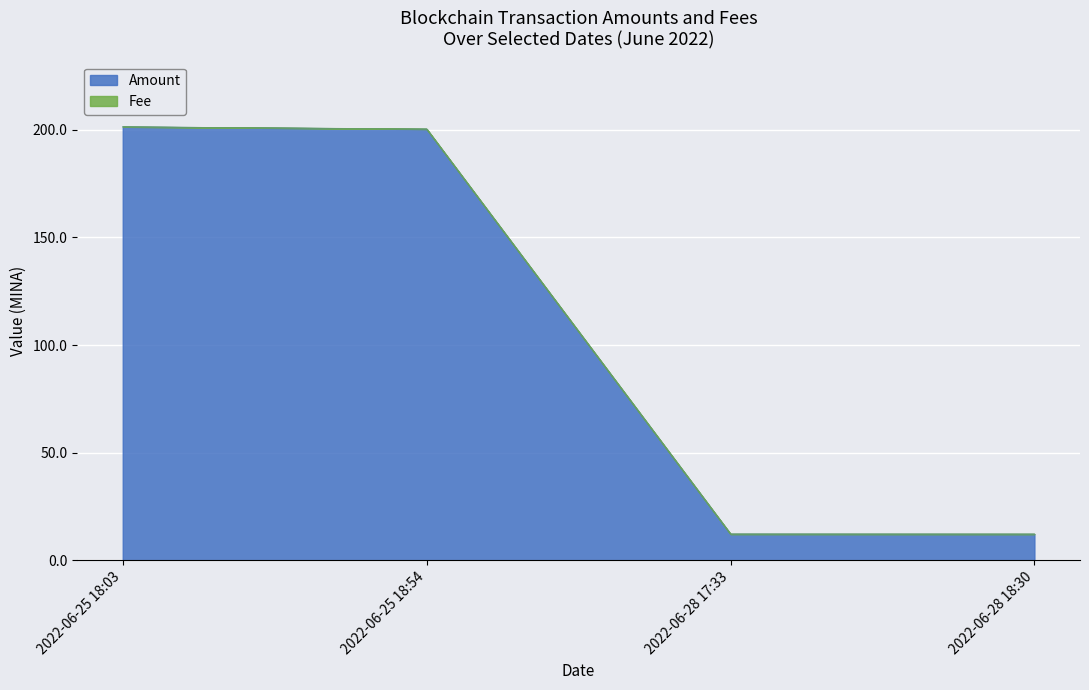

At how many categories does at least one series exceed 116?

2